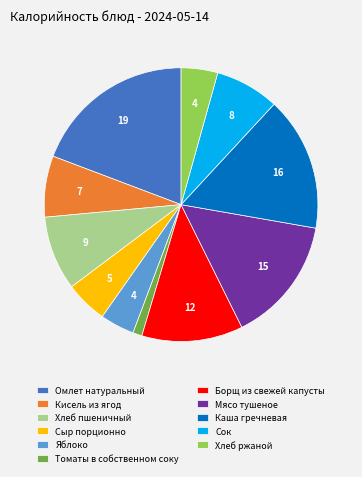

Which has a higher value, Хлеб ржаной or Сок?

Сок